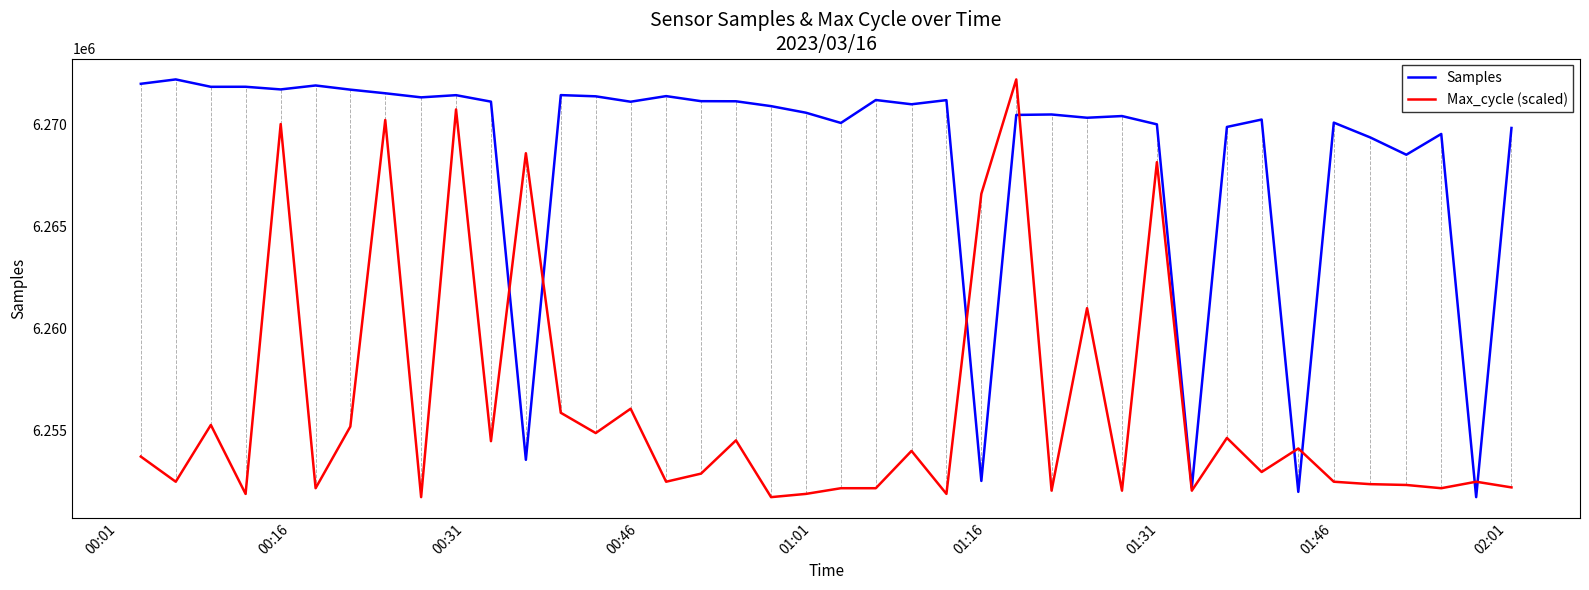

What is the greatest value displayed?

6272190.0